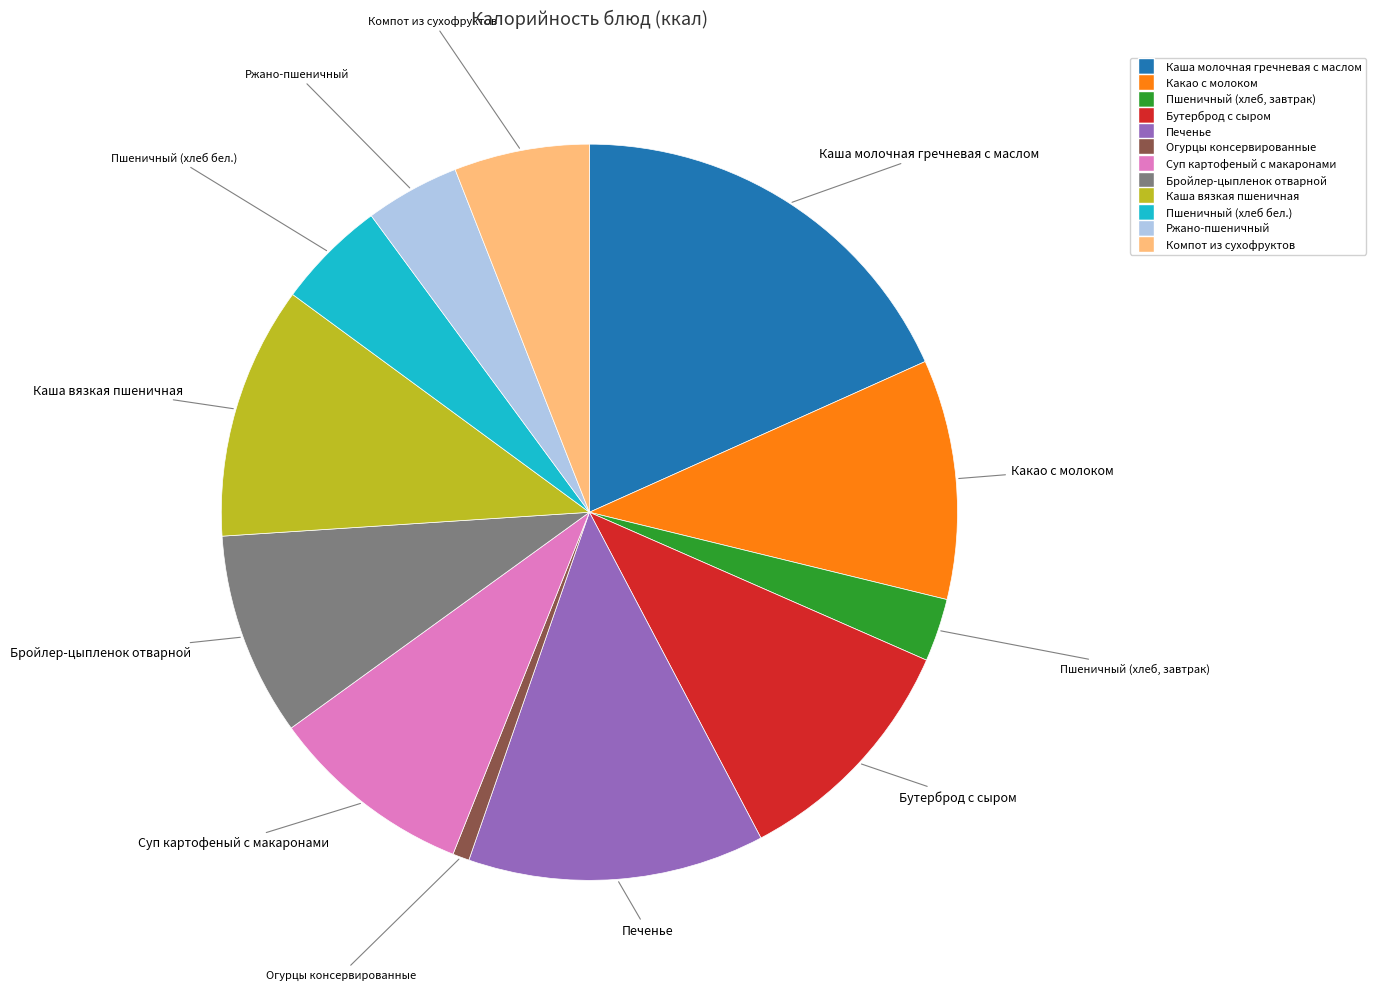

Between Каша вязкая пшеничная and Огурцы консервированные, which is larger?

Каша вязкая пшеничная